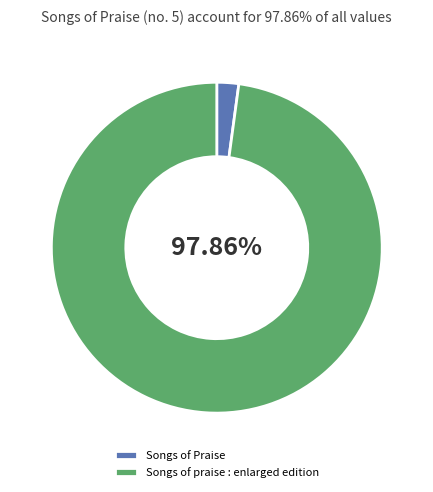

Rank the categories by value from lowest to highest.

Songs of Praise, Songs of praise : enlarged edition